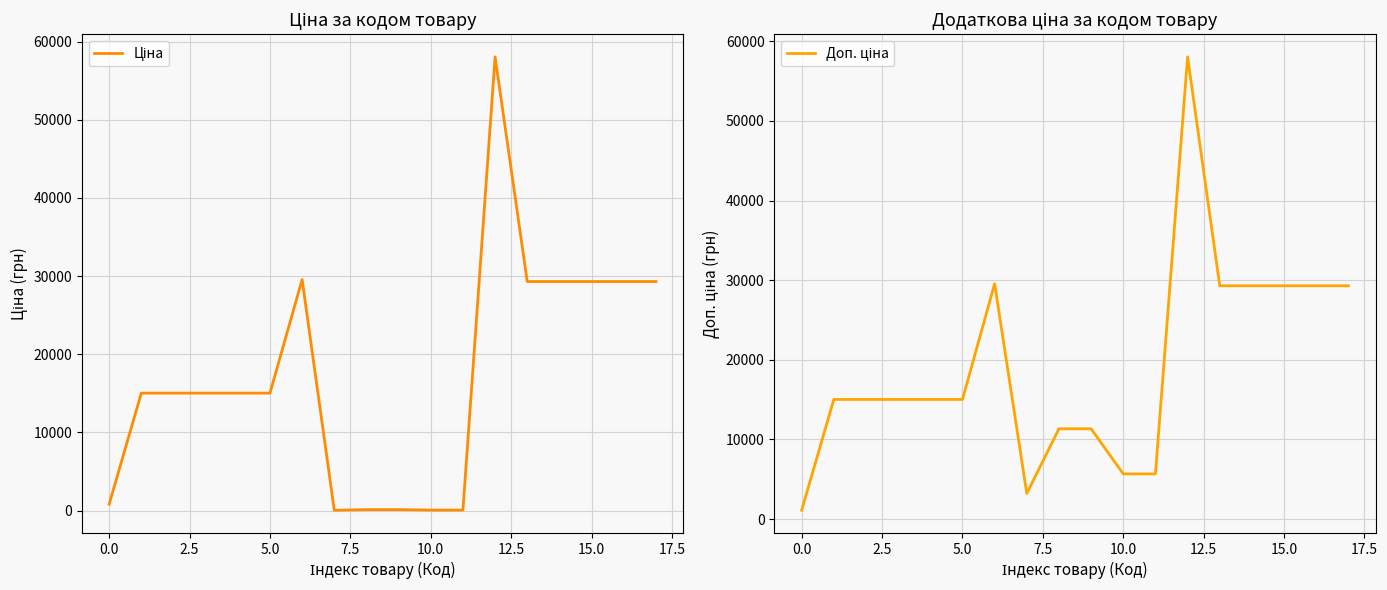

At which category does the chart reach its peak across all series?

12